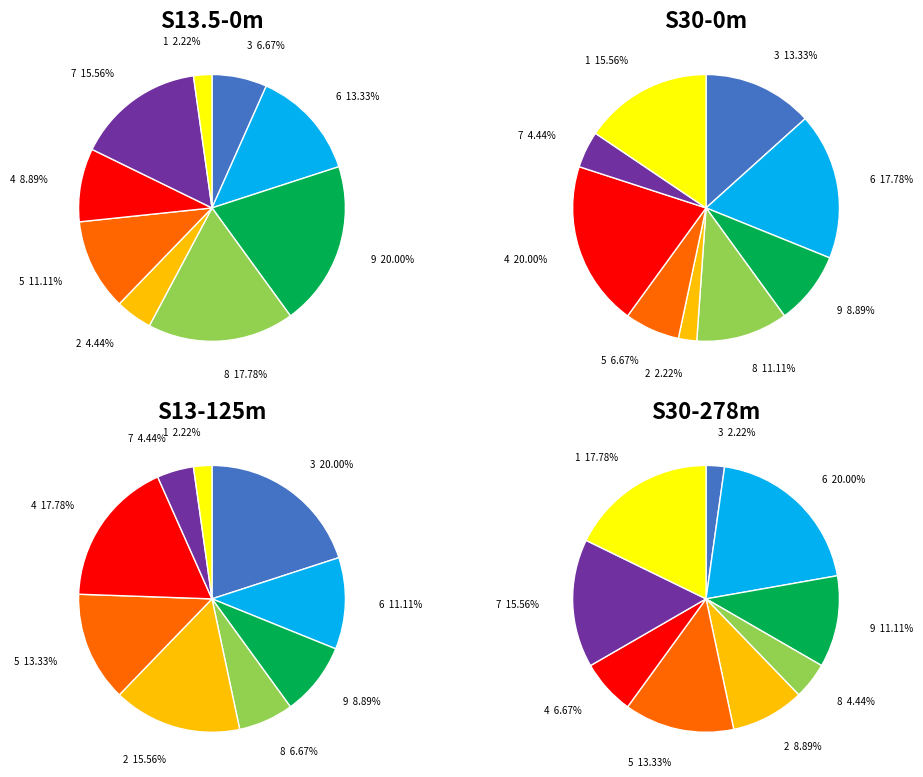

Count the number of slices in the pie.

9